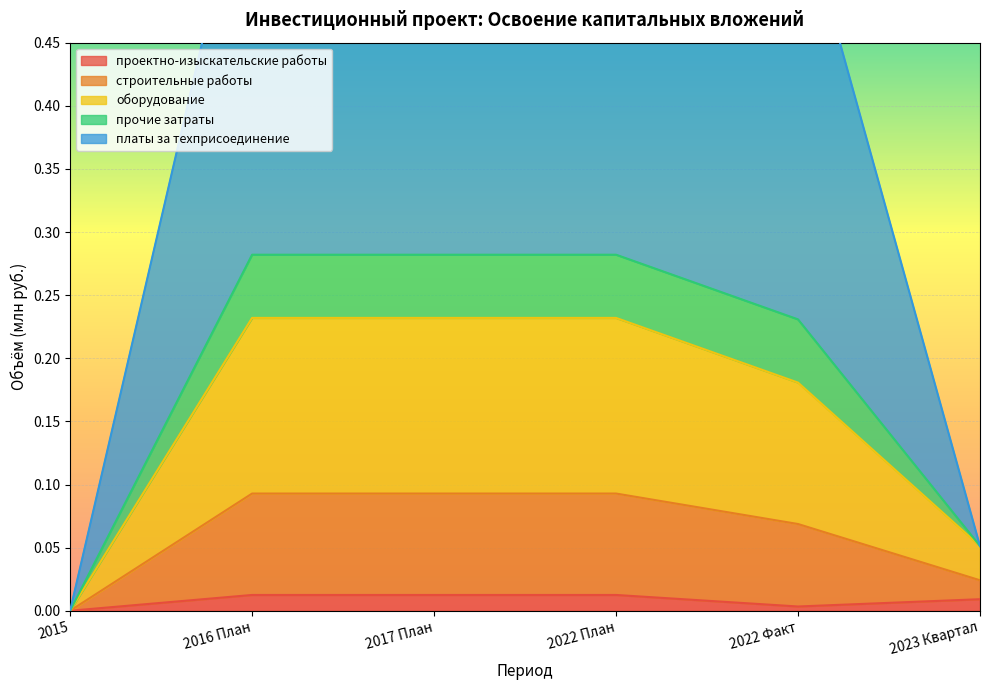

What is the label of the 2nd point from the left?

2016 План